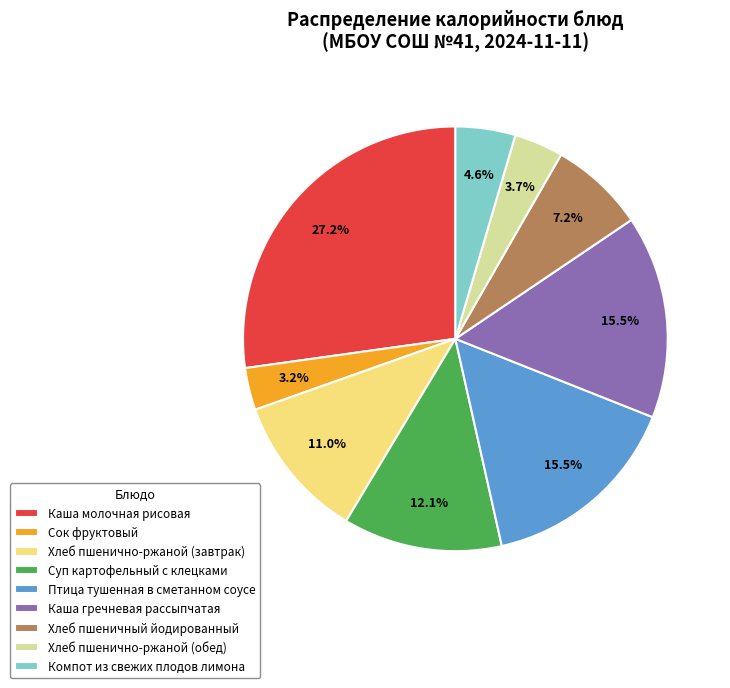

How many slices are in this pie chart?

9